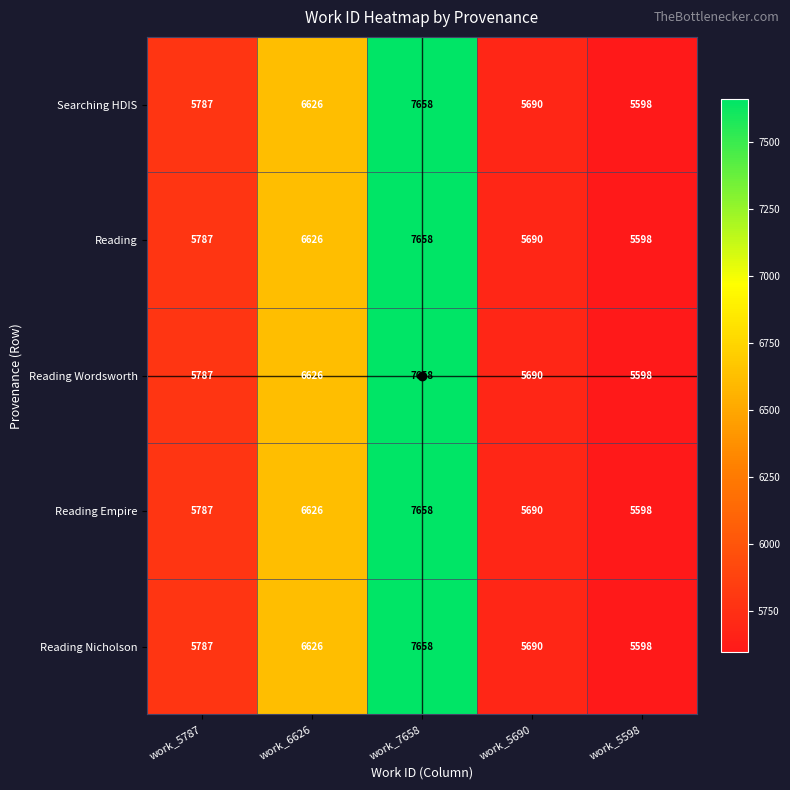

Is it true that Reading Empire equals 2102 at work_5690?

False